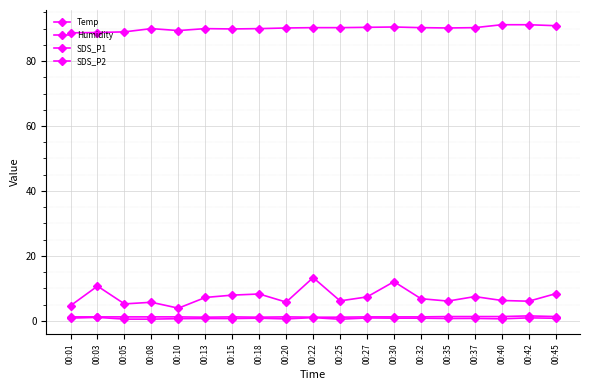

Does the chart have visible grid lines?

Yes